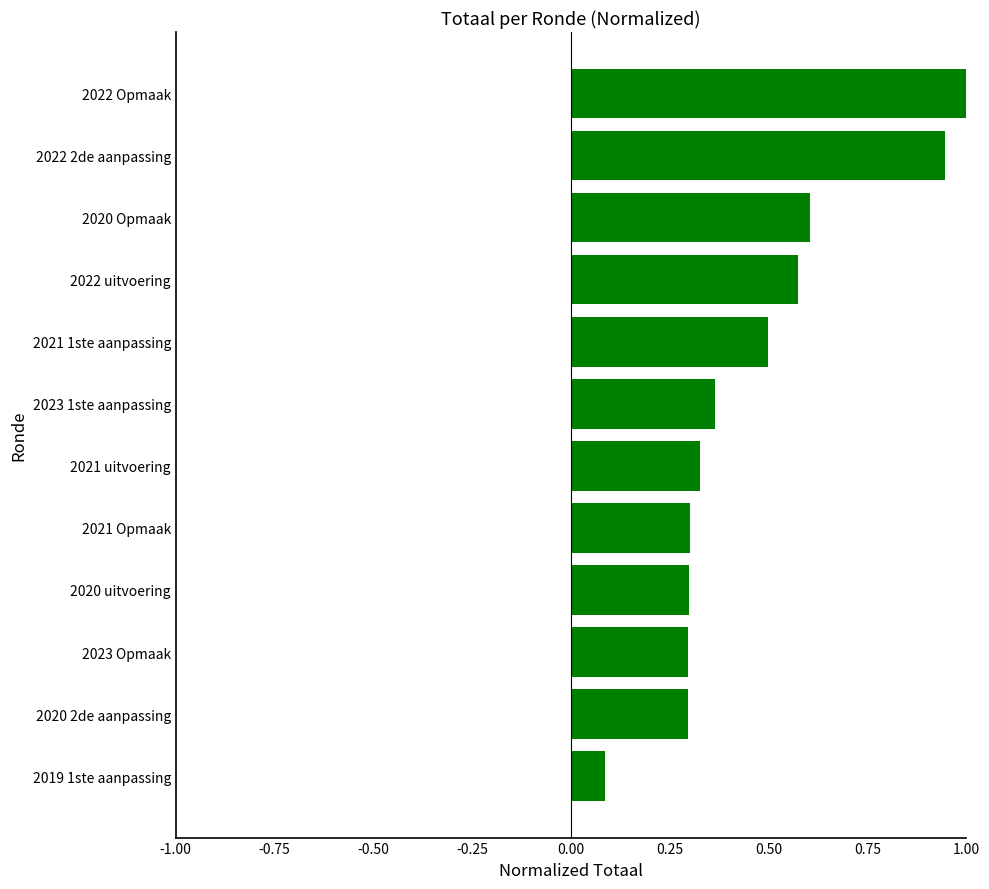

What is the maximum value shown in the chart?

1.0